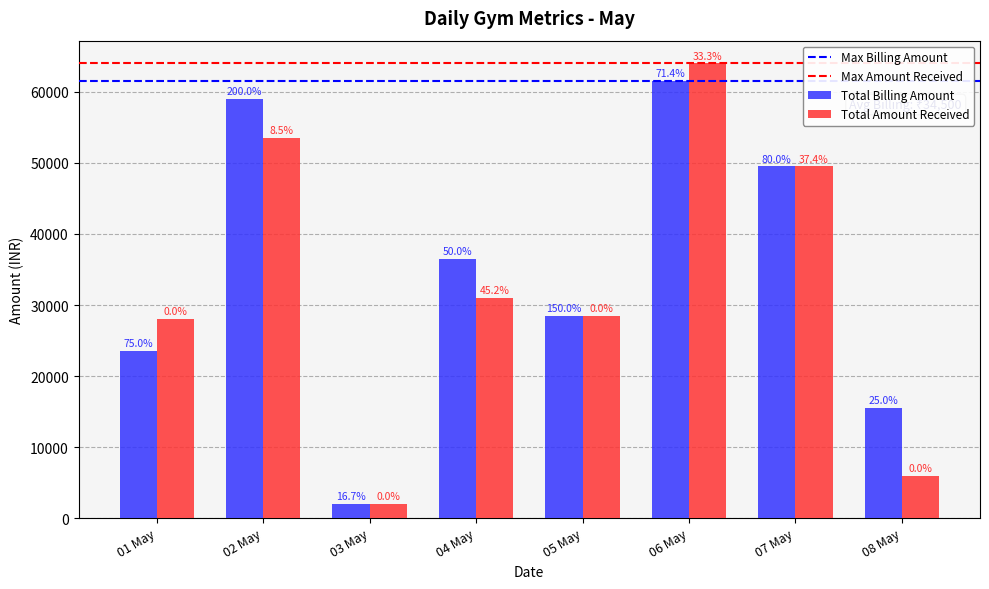

Are the bars horizontal?

No